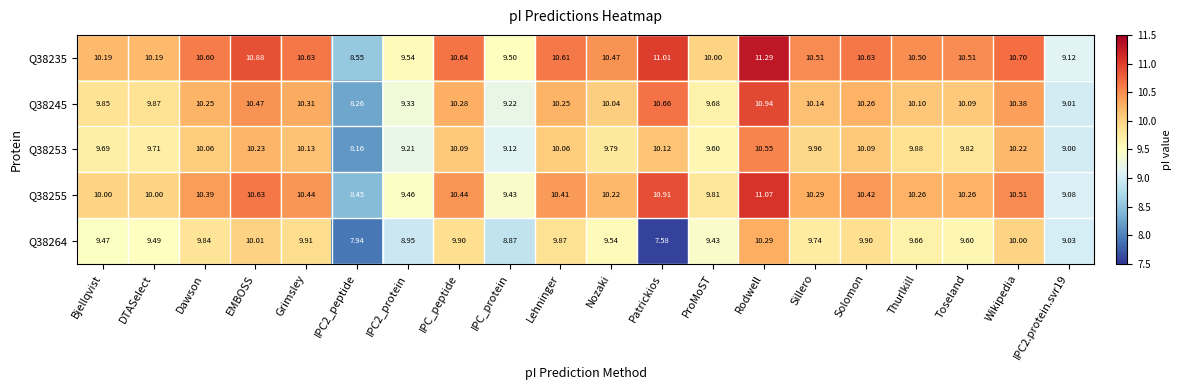

At which category does the chart reach its minimum across all series?

Patrickios